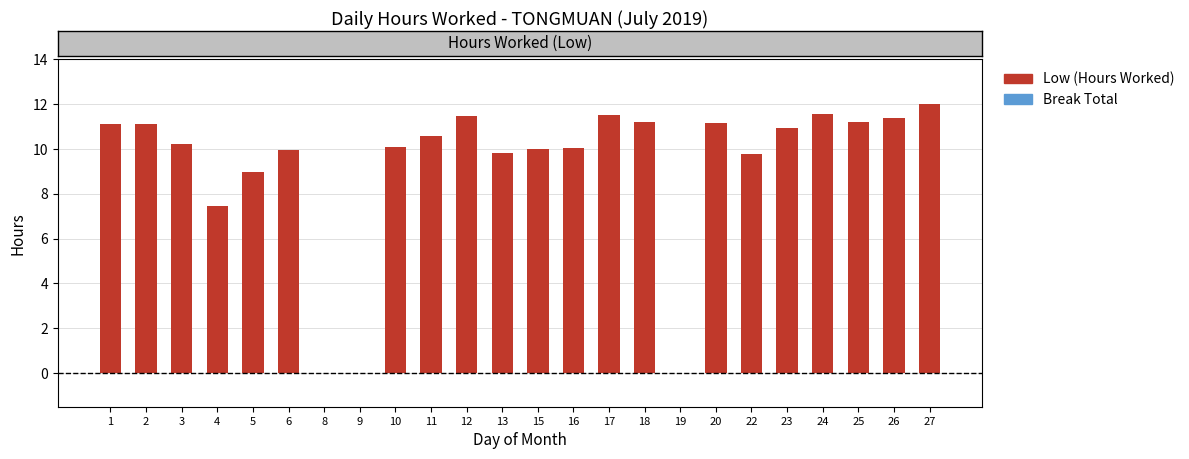

What is the change in value from 16 to 25?

+1.2